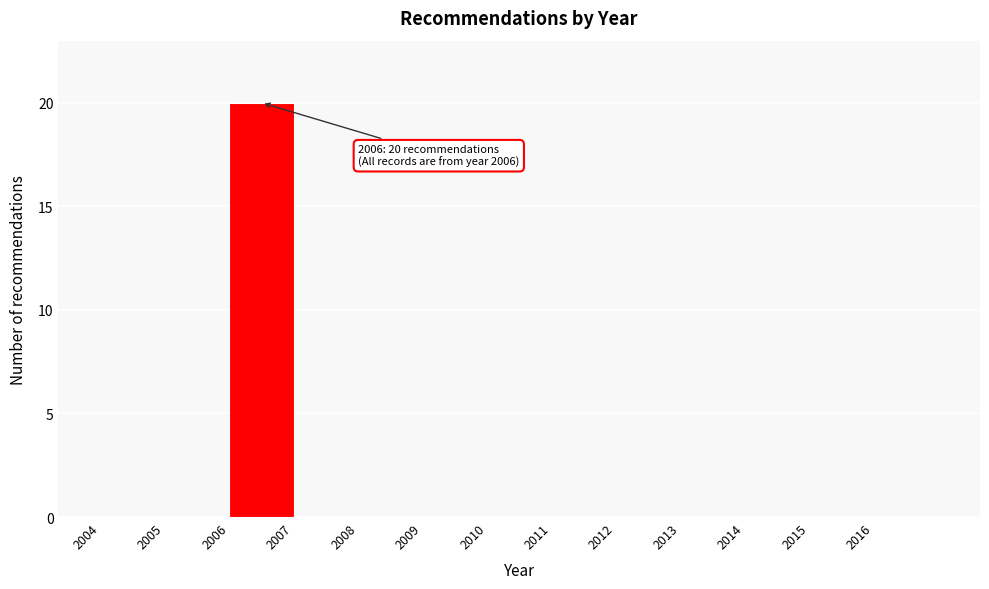

Which range on the x-axis has the tallest bar?

2006 to 2007